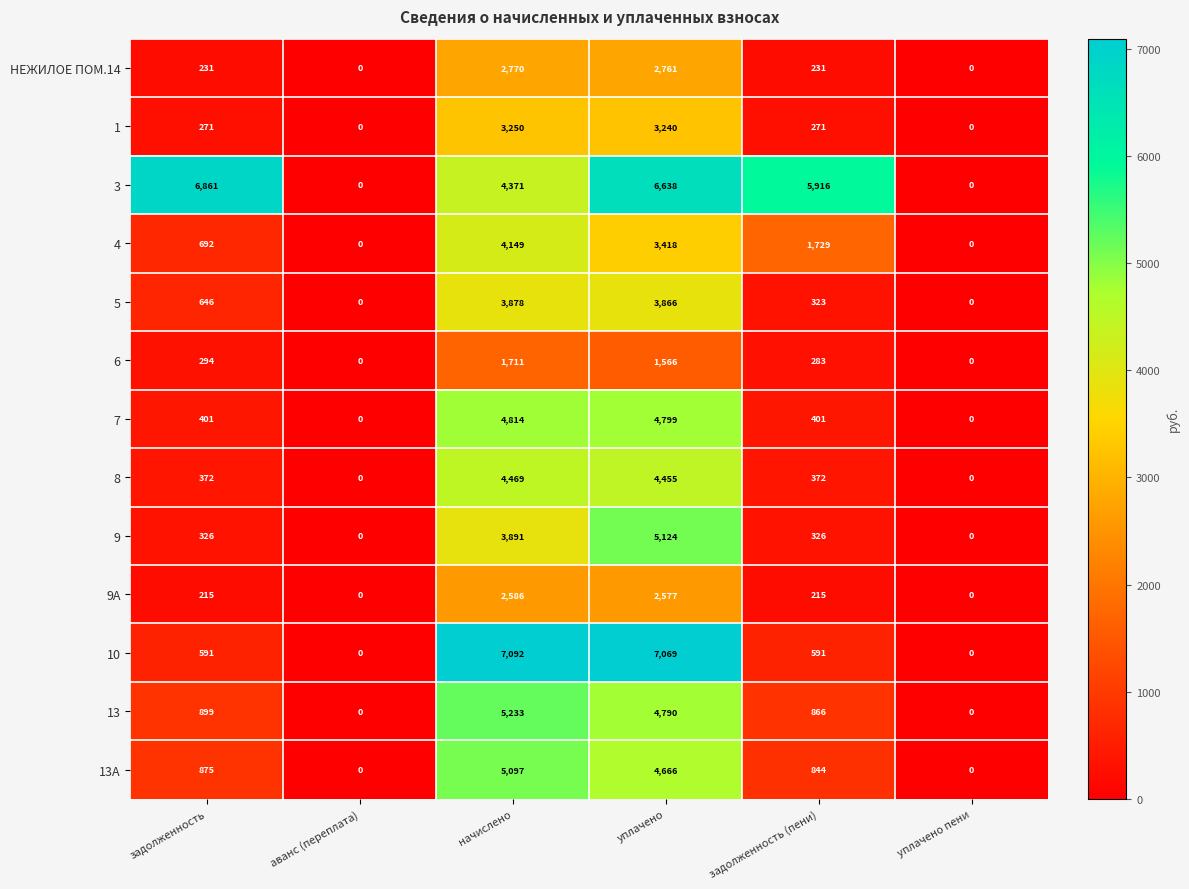

At which label does 3 first exceed 5916?

задолженность